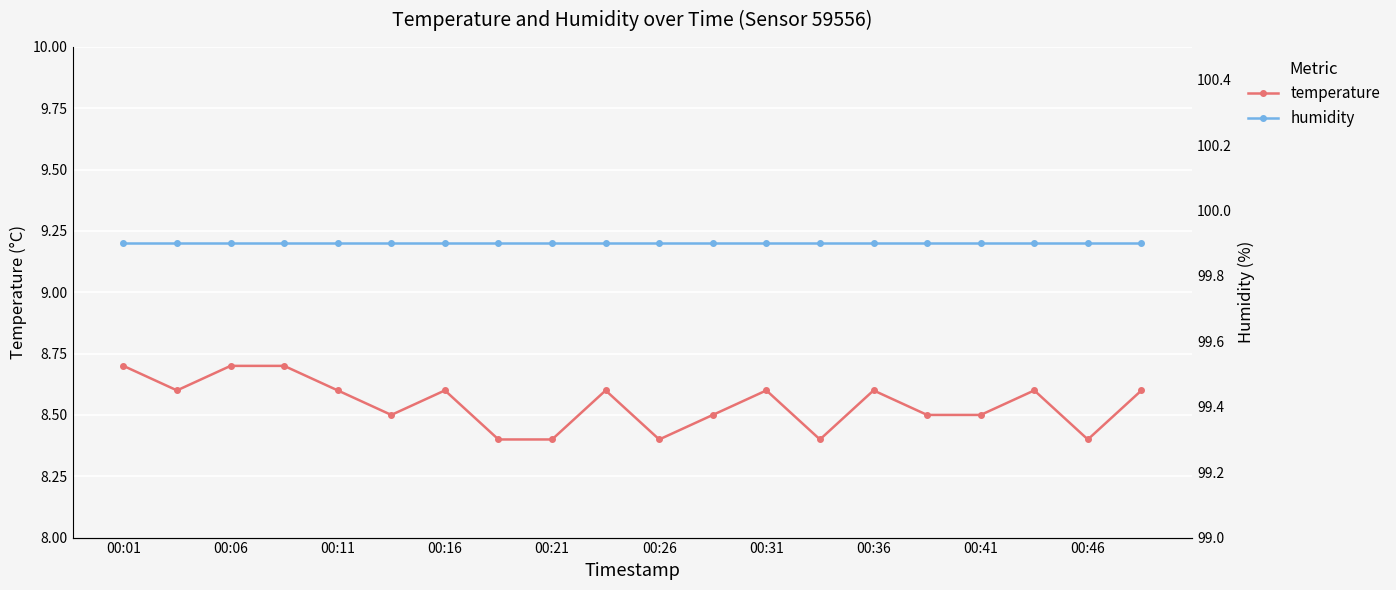

Count the number of data series in this chart.

2